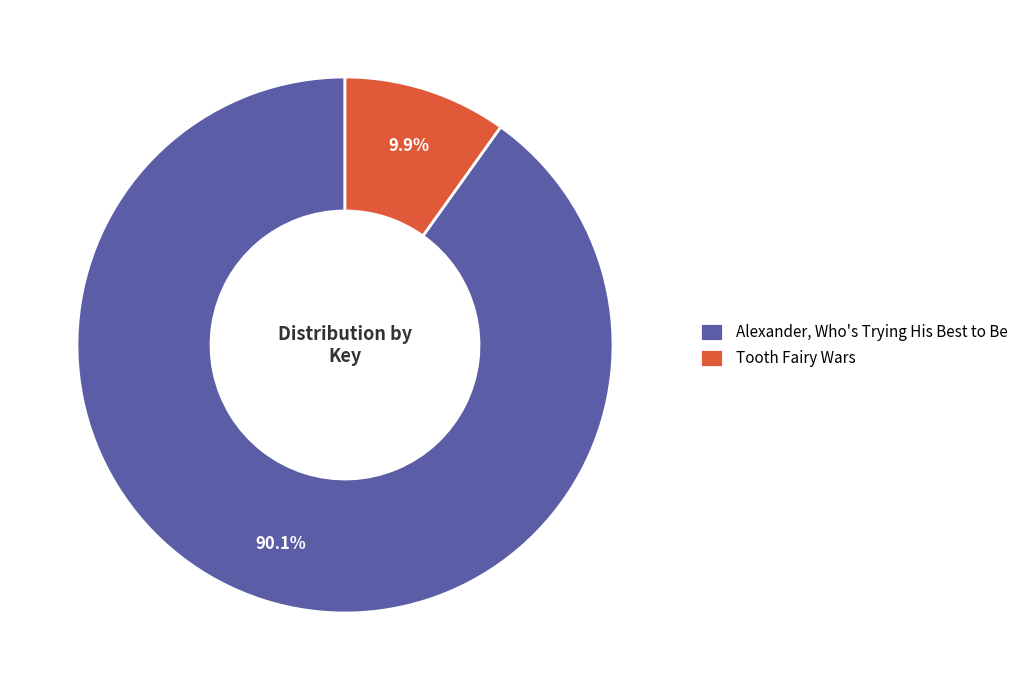

Which slice is the smallest?

Tooth Fairy Wars